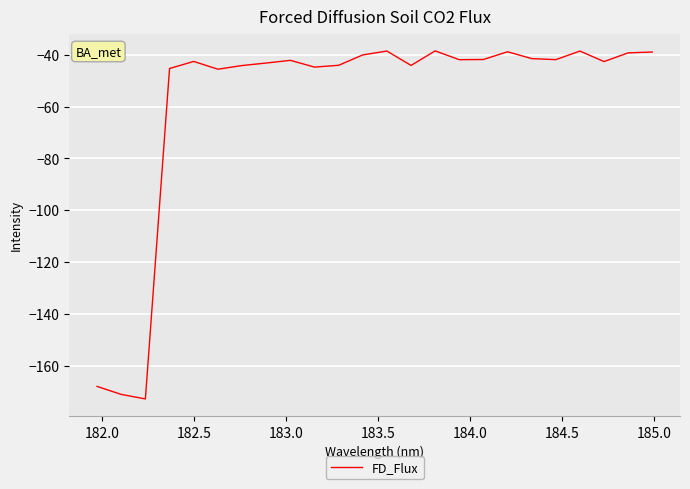

Is this an area chart (filled region under the line)?

No